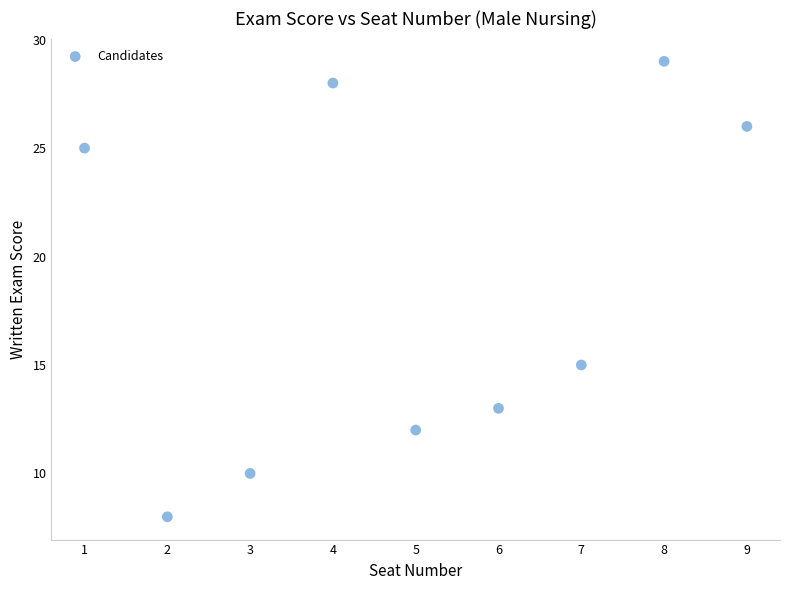

What is the range of X values (max minus min)?

8